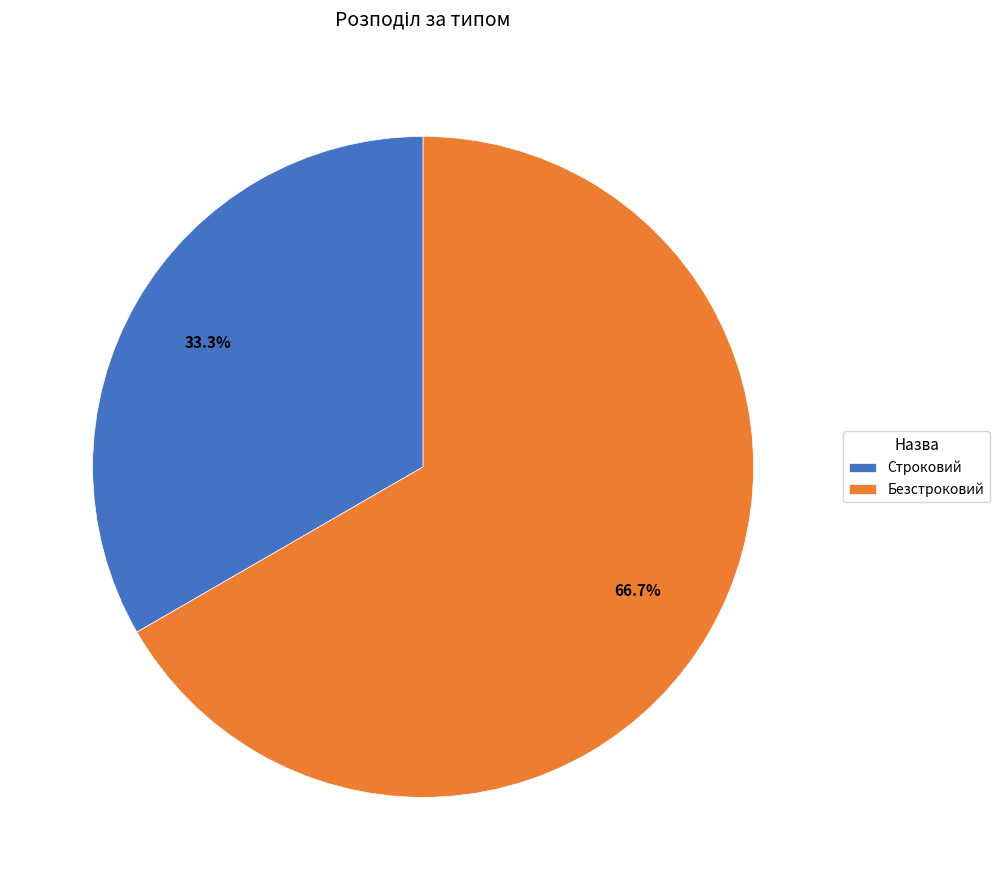

To the nearest percent, what is the average slice percentage?

50%